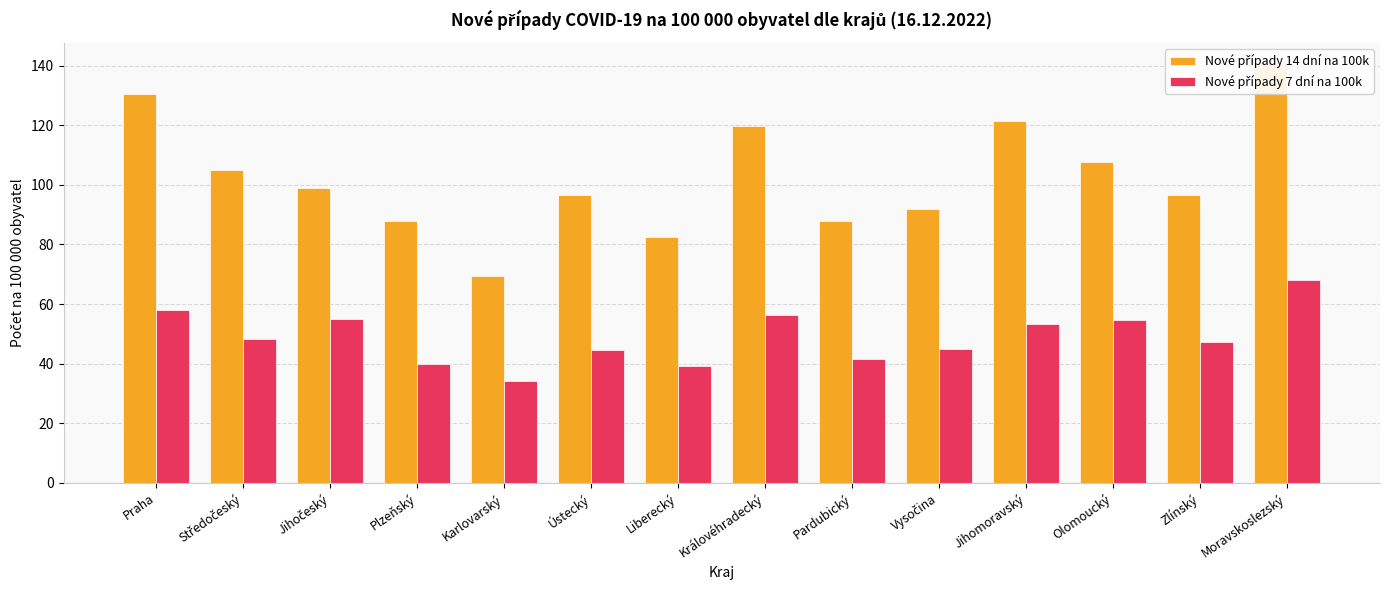

Are the bars horizontal?

No